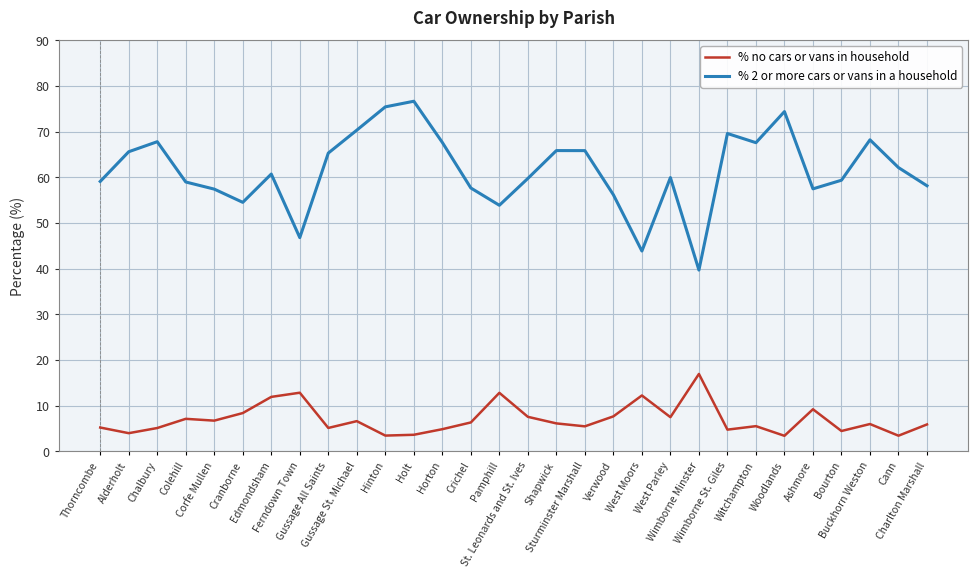

At which label does % 2 or more cars or vans in a household reach its minimum?

Wimborne Minster